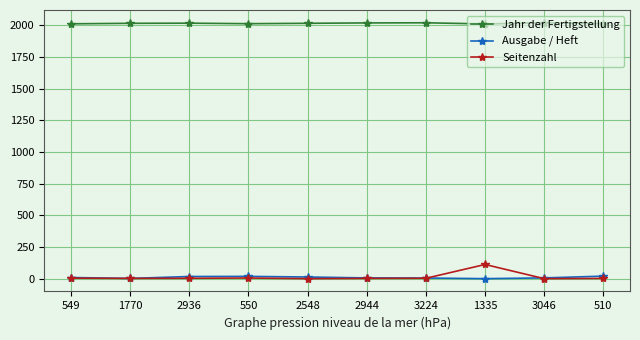

Read the Jahr der Fertigstellung value at 3046.

2021